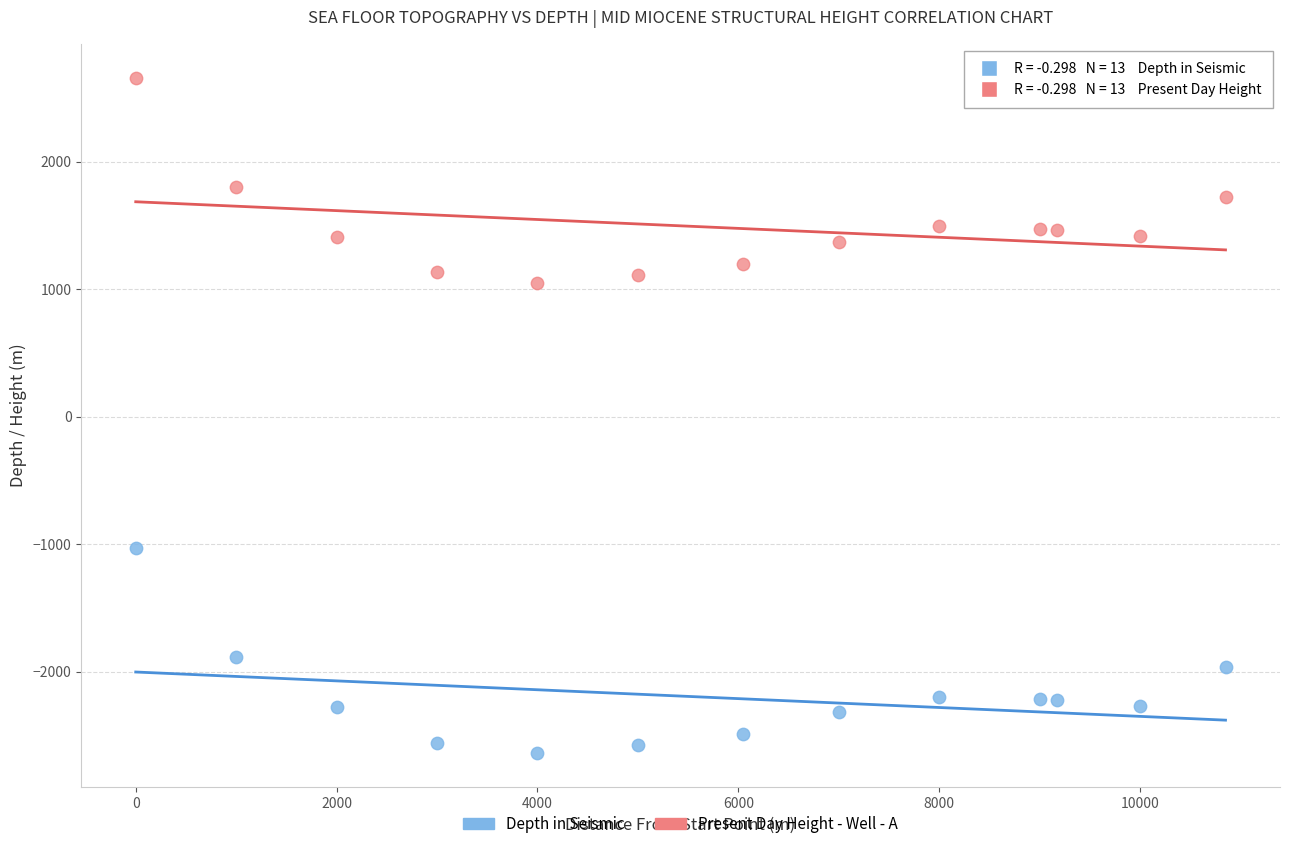

Across all data points, what is the range of X values (max minus min)?

10850